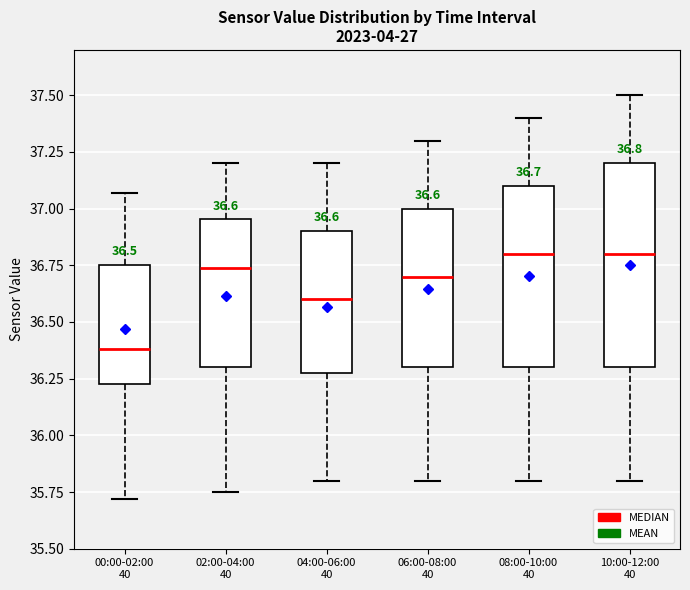

Comparing the boxes themselves (not the whiskers), which one is the tallest?

10:00-12:00 40